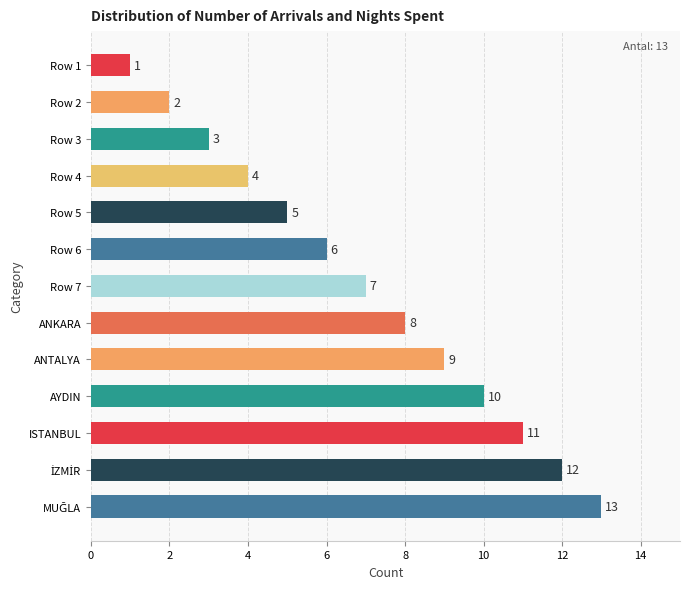

How many bars are there in total?

13